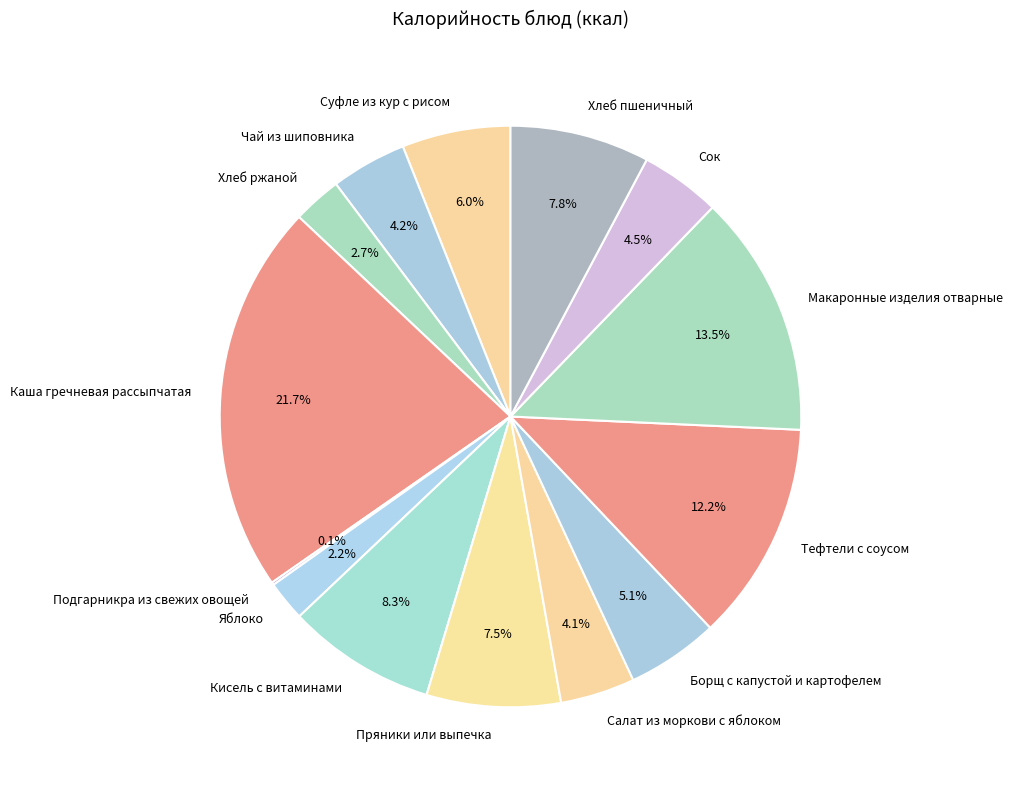

Is there a majority slice in this chart?

No